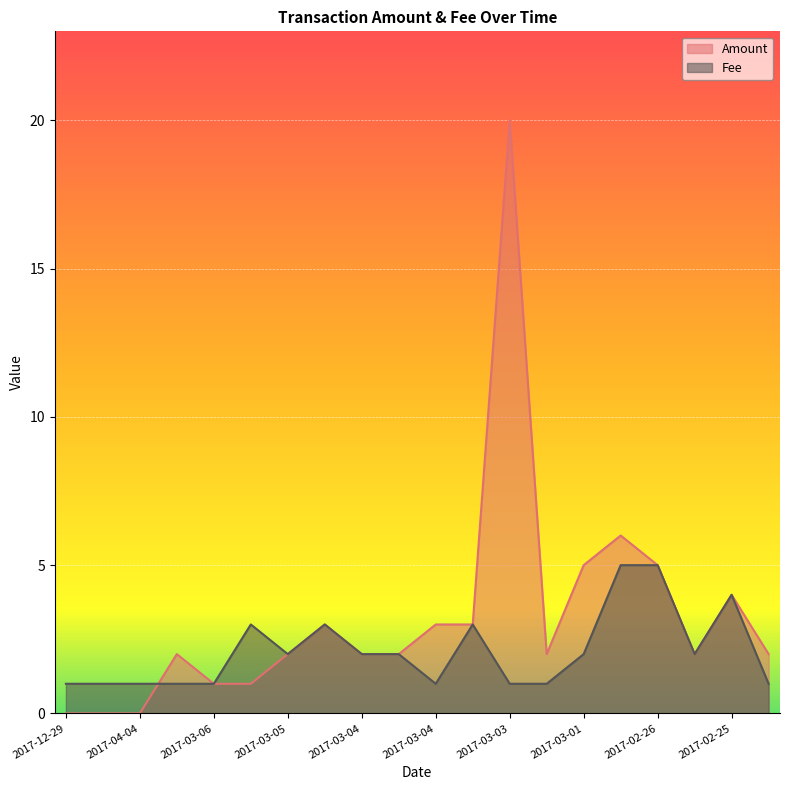

The Amount series shows 20.0 at 2017-03-03. True or false?

True